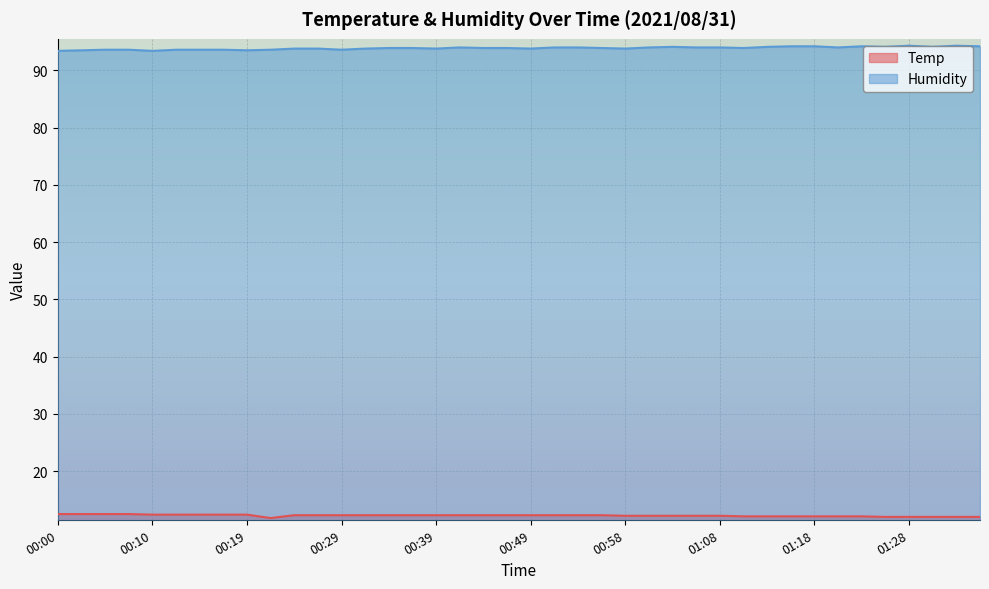

Which series has the widest spread of values?

Humidity